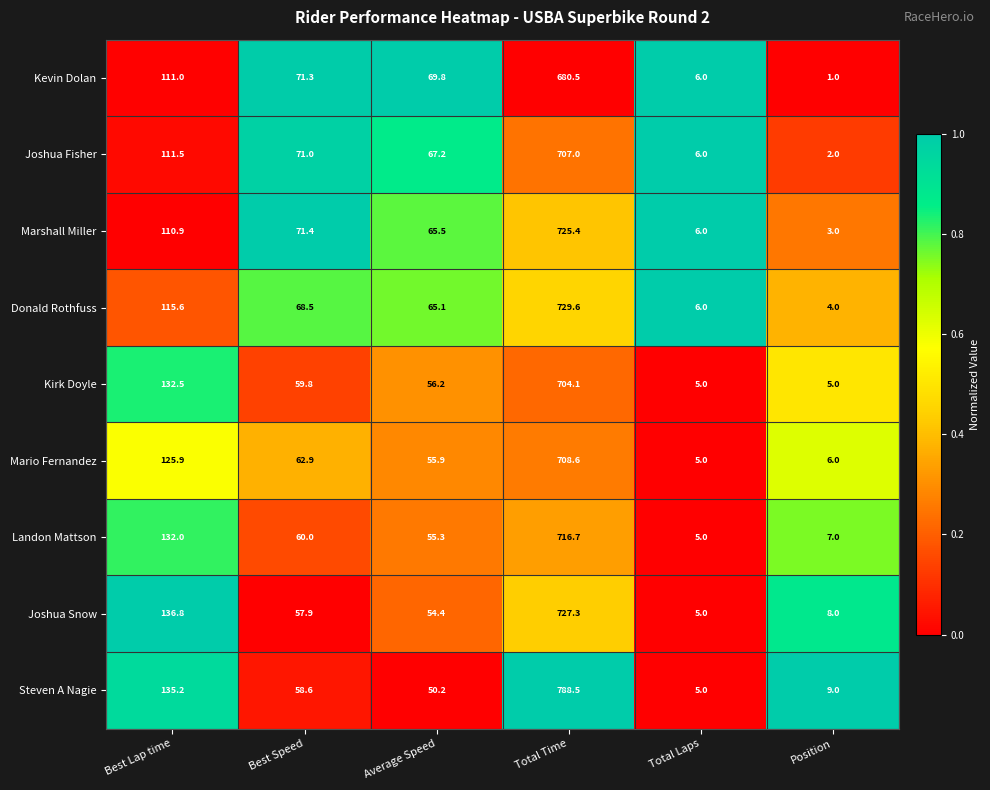

List the series in order of their peak value, highest first.

Steven A Nagie, Donald Rothfuss, Joshua Snow, Marshall Miller, Landon Mattson, Mario Fernandez, Joshua Fisher, Kirk Doyle, Kevin Dolan